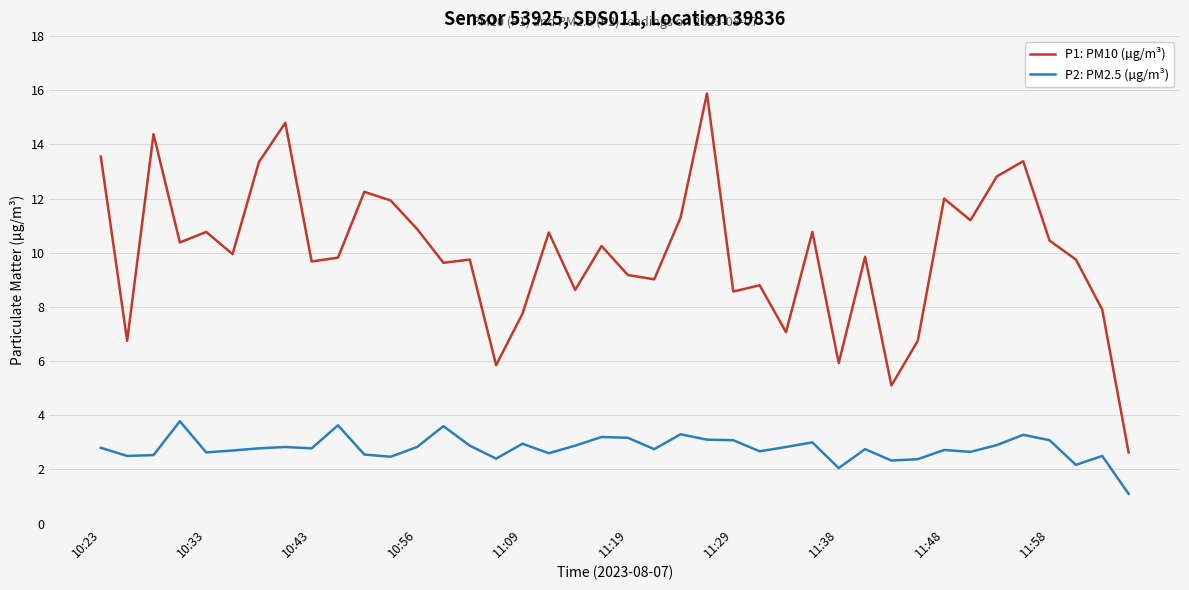

Which series has the largest range (max minus min)?

P1: PM10 (µg/m³)